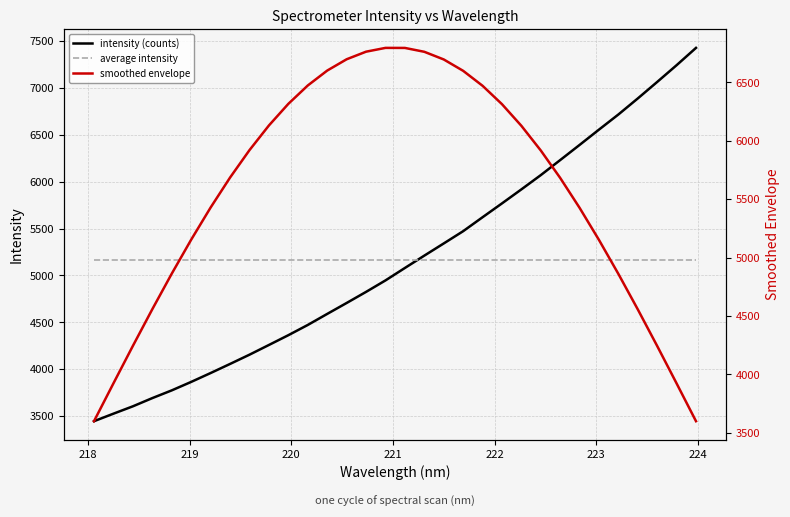

What is the highest value of the intensity (counts) series?

7426.9